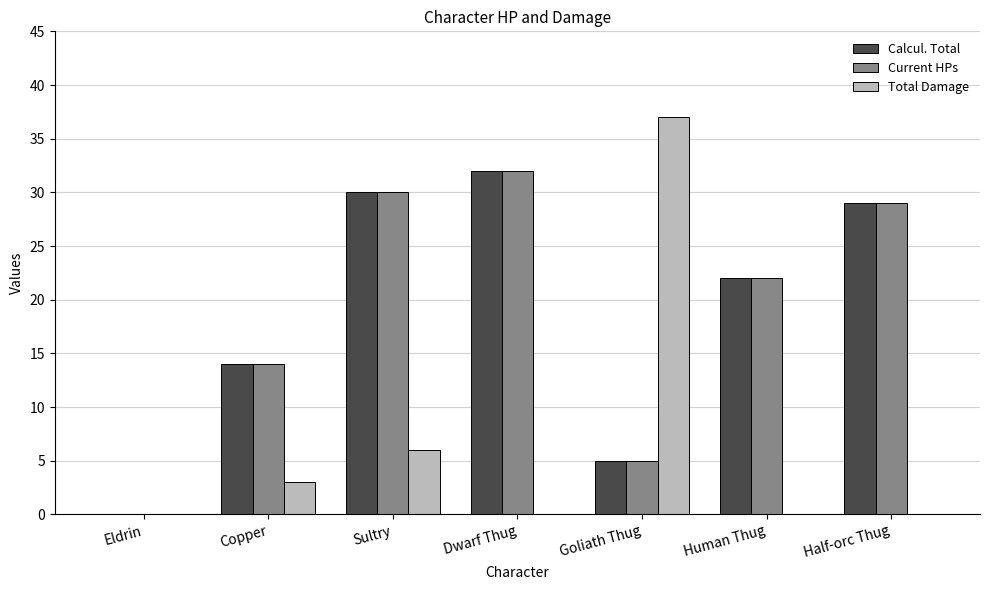

What is the greatest value displayed?

37